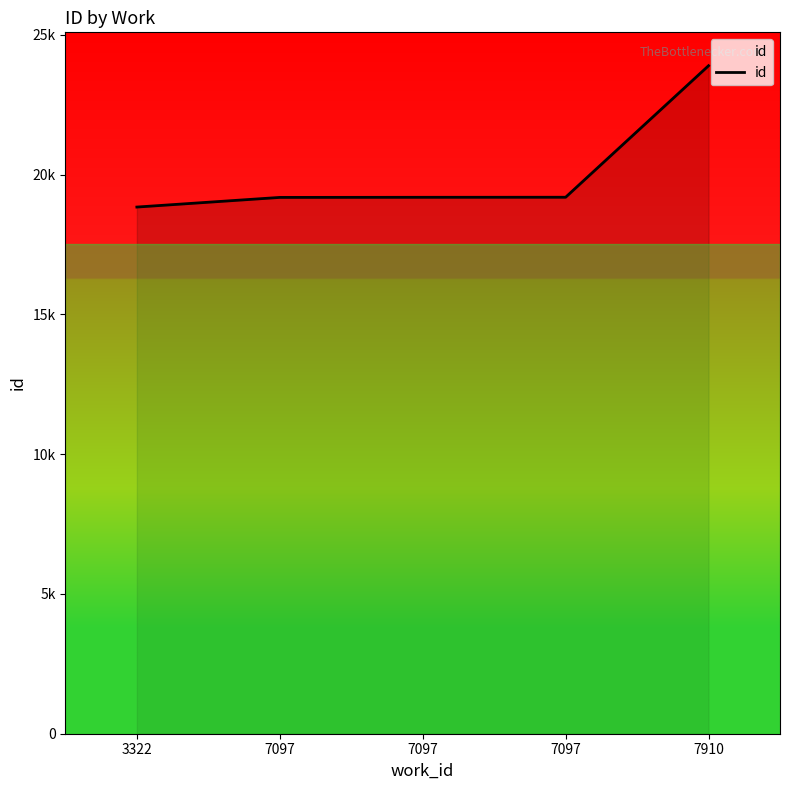

Does the chart display data point markers on the line(s)?

No